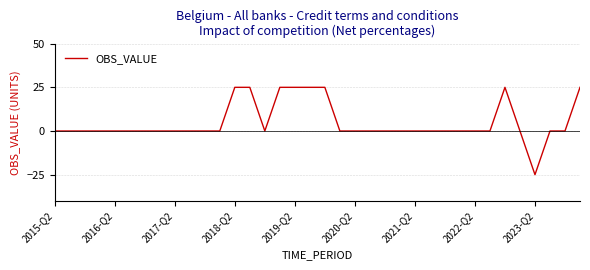

What is the maximum value shown in the chart?

25